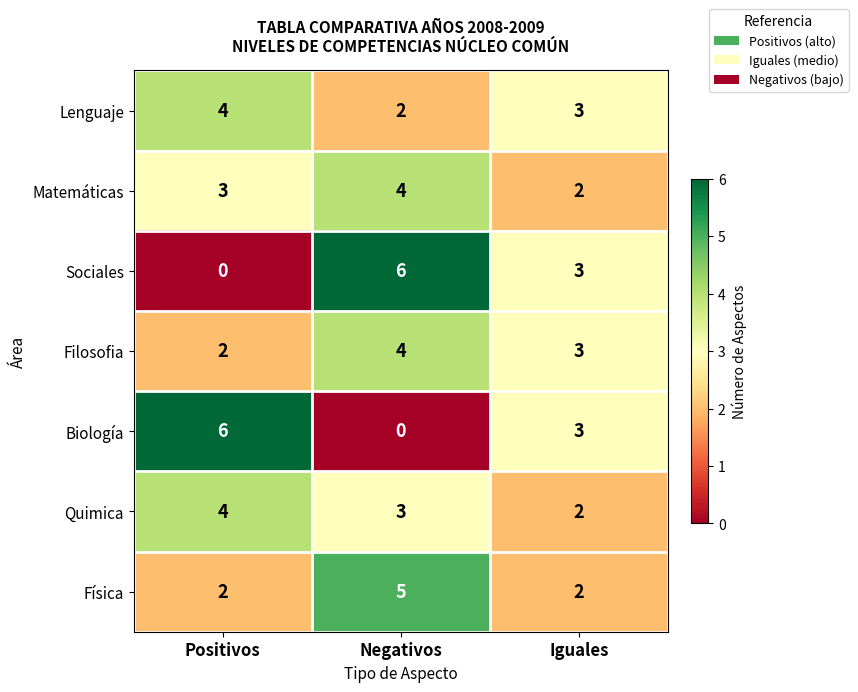

What is the sum of all Filosofia values?

9